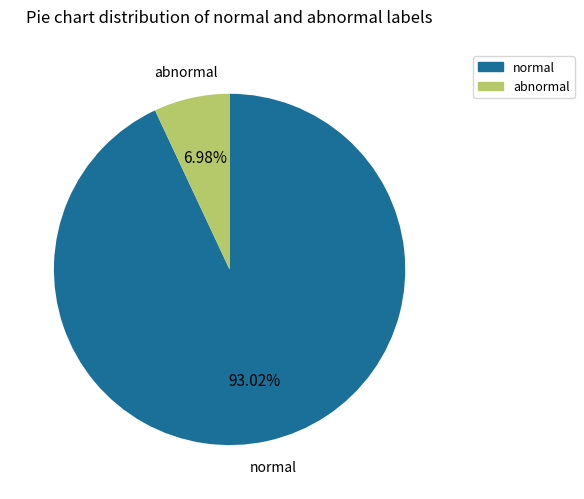

Is there any slice that represents more than half of the pie?

Yes